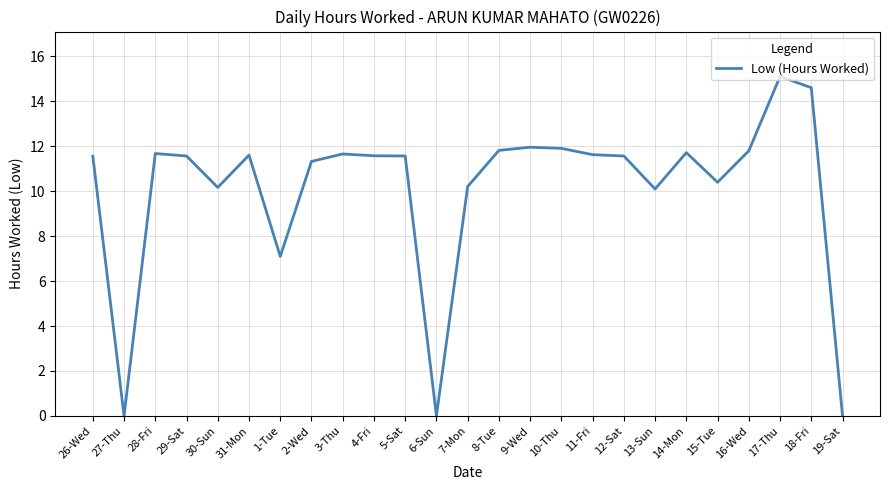

Which category has the highest value across all series?

17-Thu